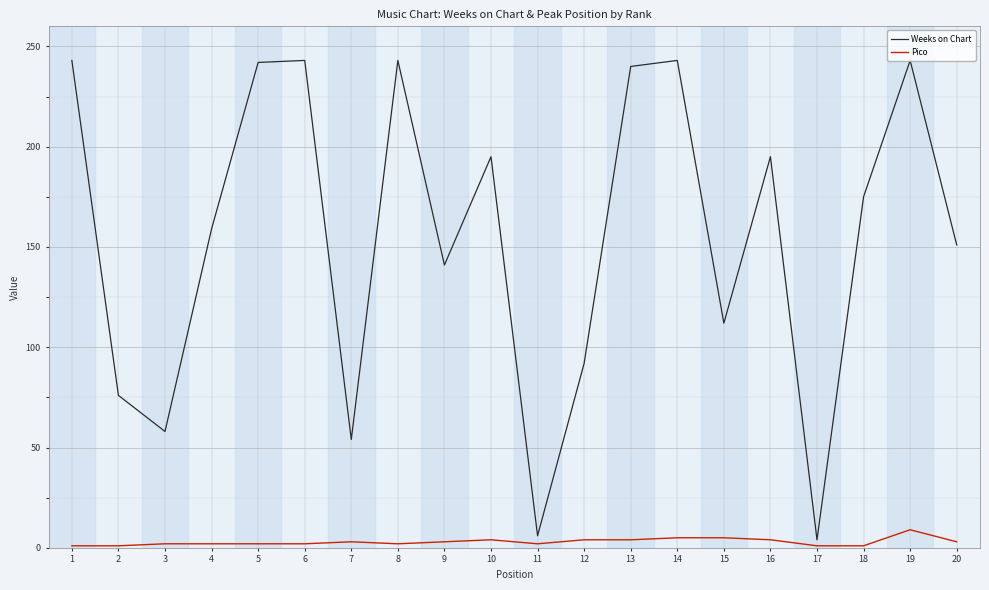

The Weeks on Chart series shows 310 at 16. True or false?

False